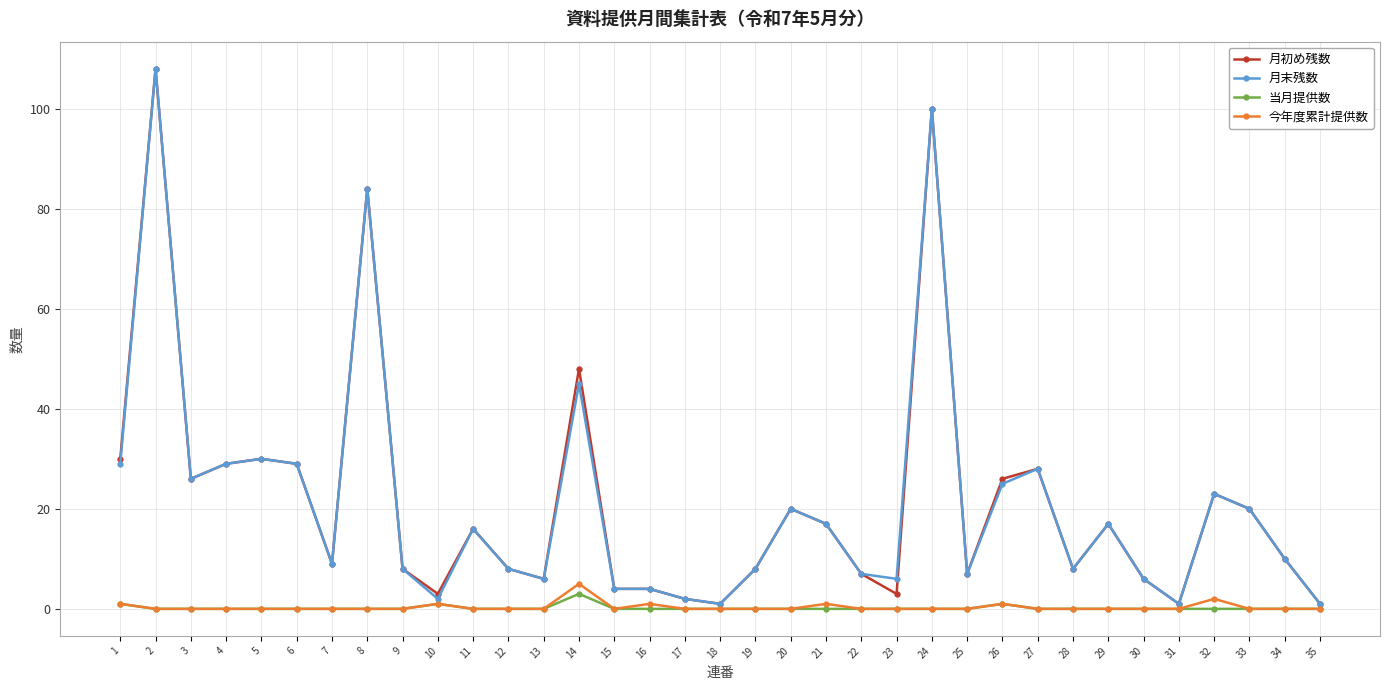

The 月初め残数 series shows 71 at 14. True or false?

False